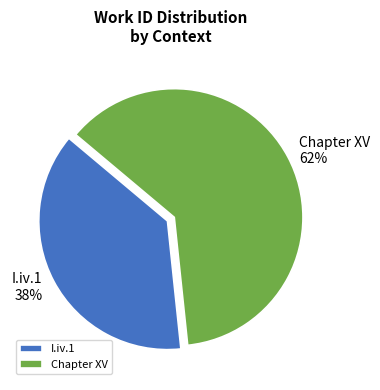

Which slice is the largest?

Chapter XV